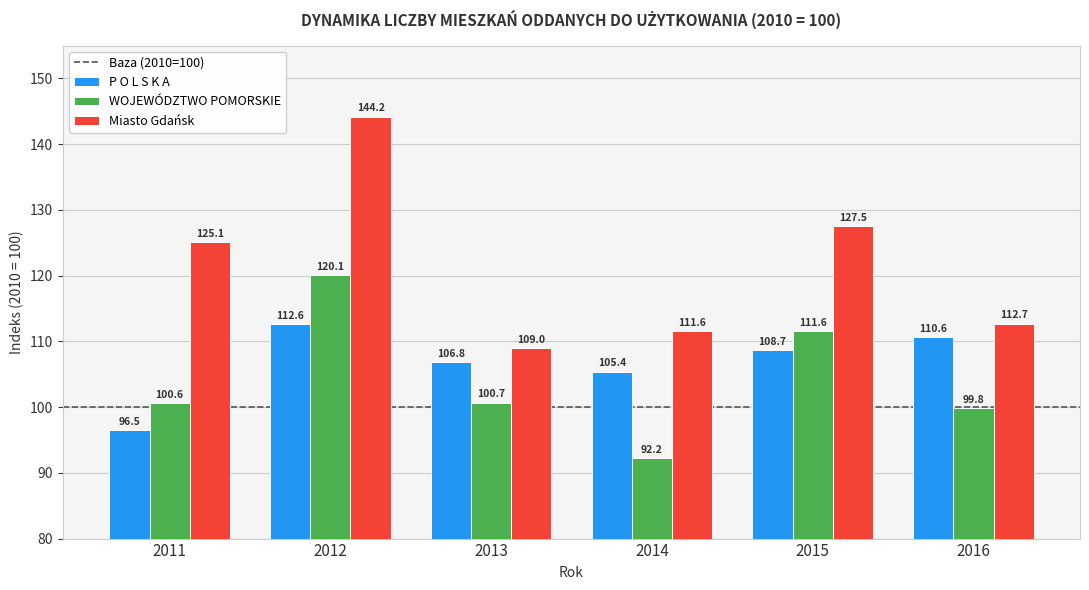

What is the total value across all series at 2015?

347.8